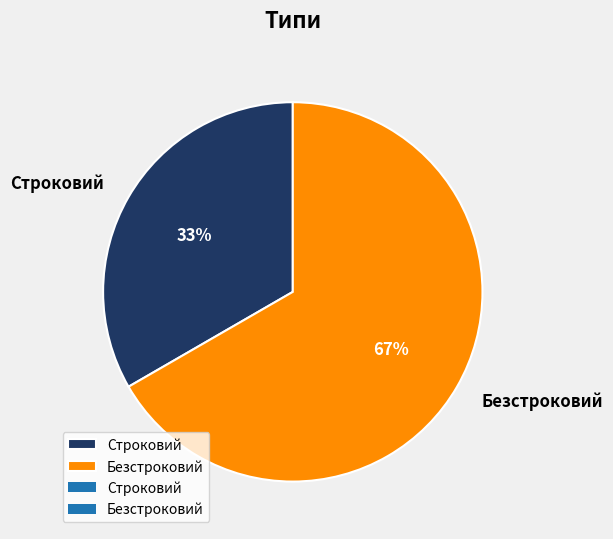

What is the smallest slice in the pie chart?

Строковий